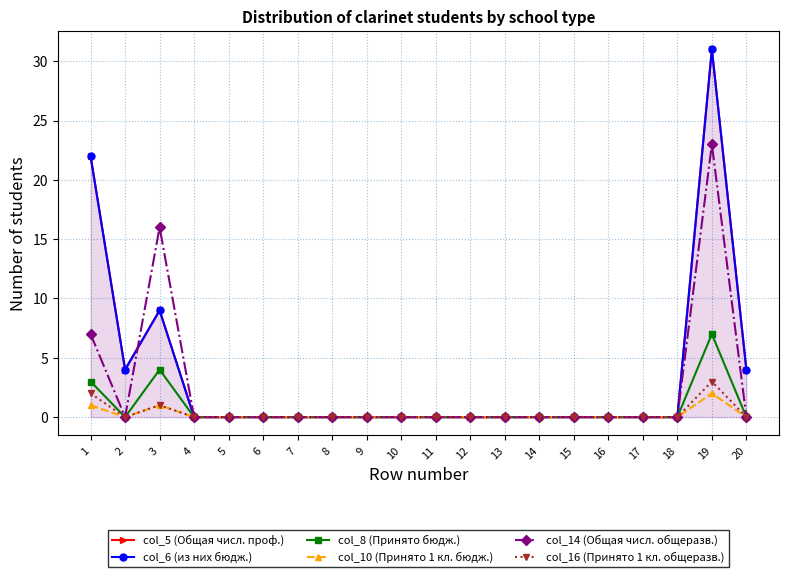

What is the sum of all col_5 (Общая числ. проф.) values?

70